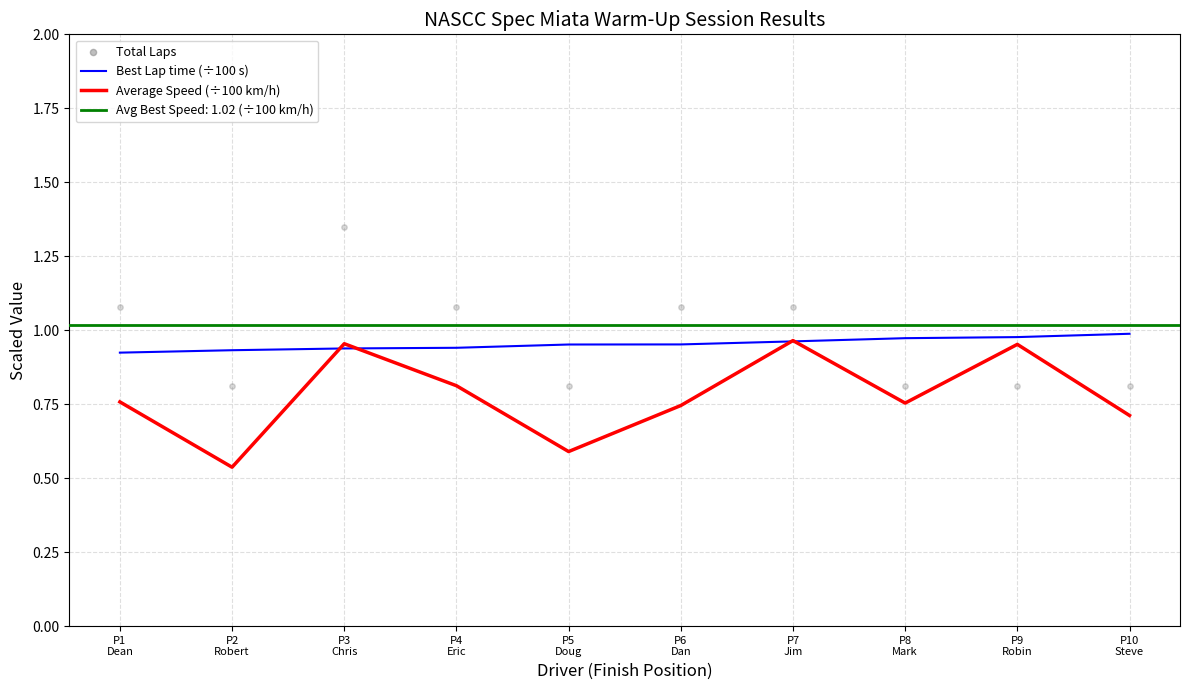

Which series has the largest Y range (max minus min)?

Total Laps